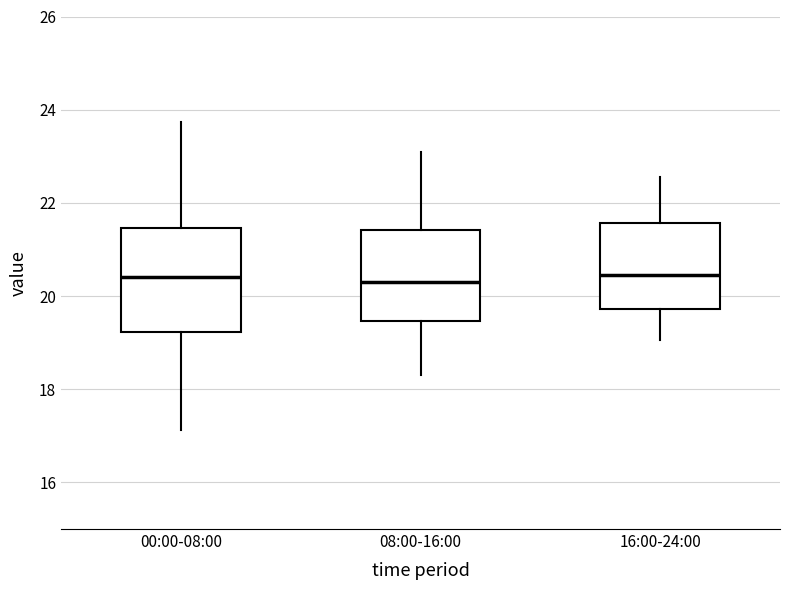

Reading left to right, read every box against the y-axis: the position of its median line, the range the box covers, and the ends of its whiskers. The values are not printed on the chart, so give them approximately, as read against the axis.

00:00-08:00: median 20.4, box 19.2 to 21.4, whiskers 17.2 to 23.8
08:00-16:00: median 20.4, box 19.4 to 21.4, whiskers 18.4 to 23.2
16:00-24:00: median 20.4, box 19.8 to 21.6, whiskers 19.0 to 22.6